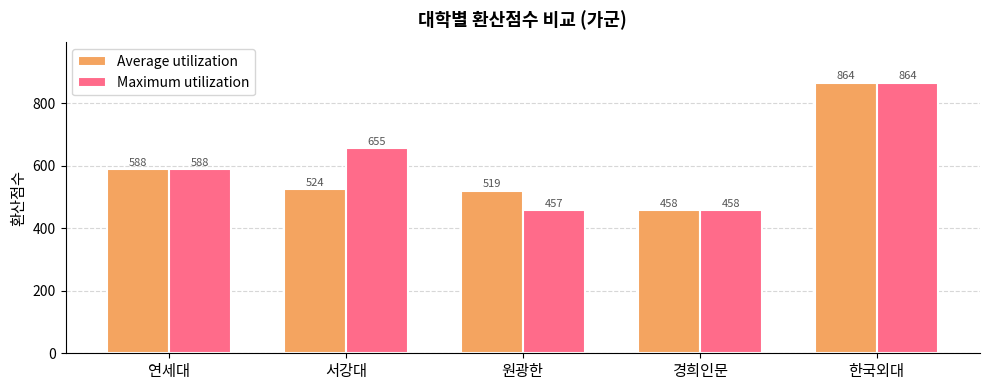

Count the number of categories in the chart.

5